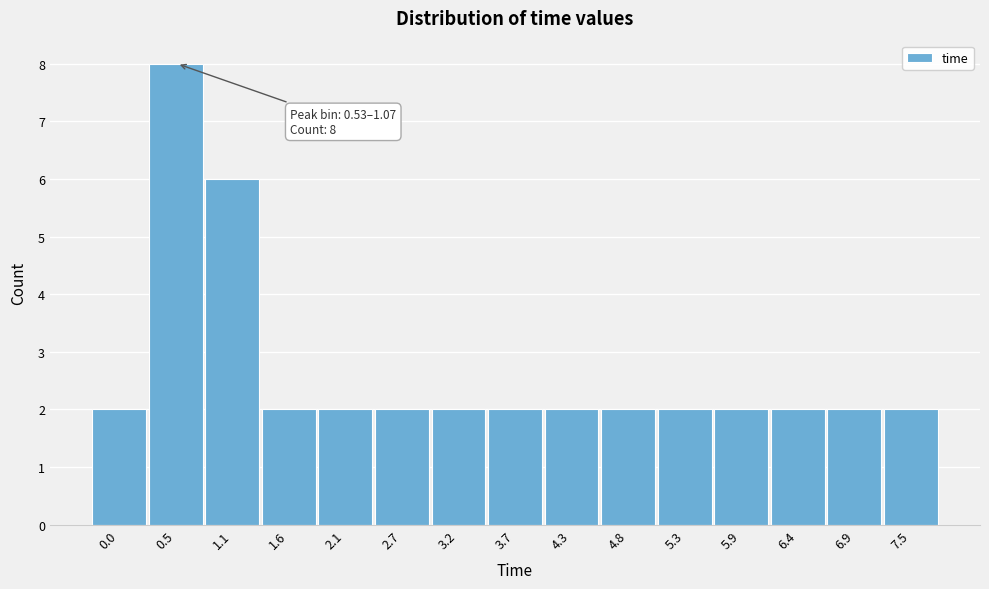

Reading right to left, extract all data points from this chart.

2	2	2	2	2	2	2	2	2	2	2	2	6	8	2